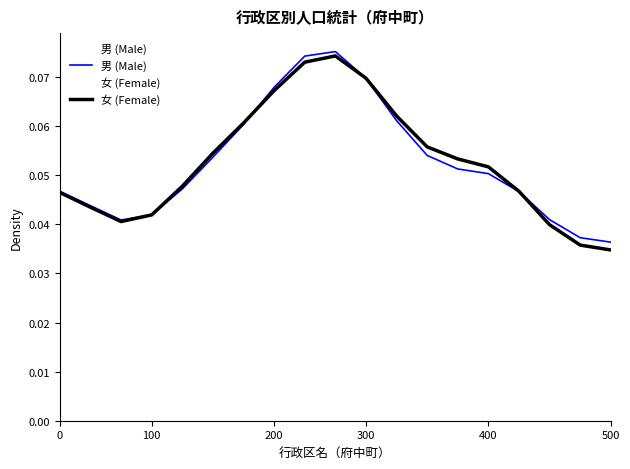

Count the 男 (Male) values in the range 0 to 1.

19